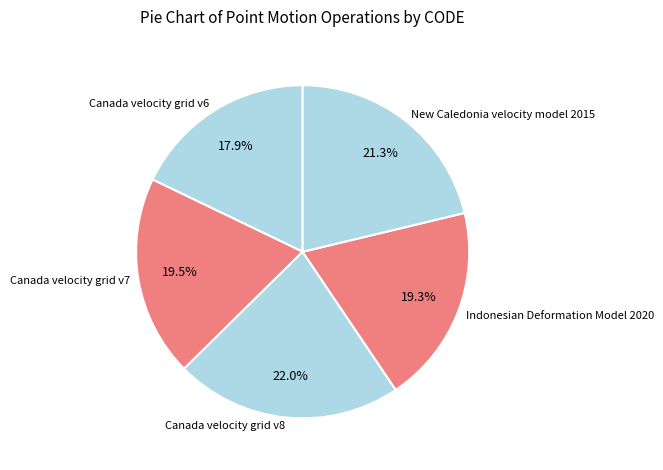

Approximately how many times larger is the value at Indonesian Deformation Model 2020 compared to New Caledonia velocity model 2015?

0.9